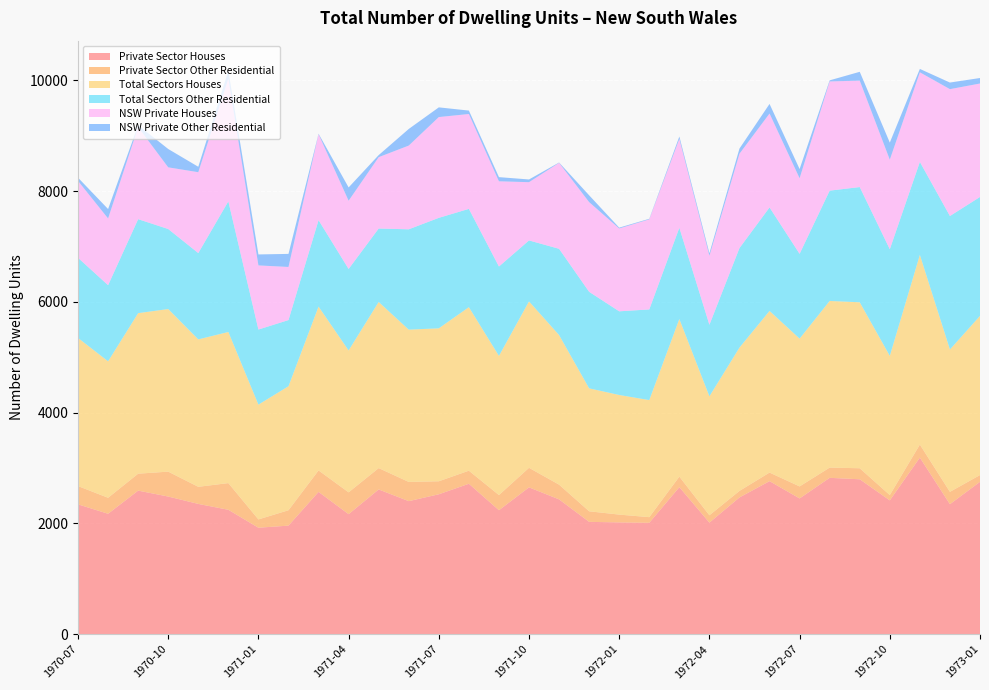

Reading right to left, what are all the values shown in this chart?

Private Sector Houses: 2752	2348	3189	2417	2798	2824	2452	2764	2470	2015	2656	2012	2019	2029	2435	2652	2239	2717	2527	2403	2614	2168	2570	1961	1923	2247	2353	2486	2593	2175	2345
Private Sector Other Residential: 122	223	236	96	199	185	217	155	118	133	190	102	141	191	266	353	274	236	235	347	386	394	388	278	150	482	309	450	306	289	330
Total Sectors Houses: 2874	2571	3425	2513	2997	3009	2669	2919	2588	2148	2846	2114	2160	2220	2701	3005	2513	2953	2762	2750	3000	2562	2958	2239	2073	2729	2662	2936	2899	2464	2675
Total Sectors Other Residential: 2148	2410	1679	1926	2081	1992	1531	1869	1797	1292	1648	1637	1511	1743	1558	1101	1614	1775	1995	1812	1326	1472	1561	1195	1356	2359	1559	1445	1697	1375	1447
NSW Private Houses: 2049	2291	1618	1617	1922	1972	1365	1696	1704	1247	1605	1627	1496	1620	1552	1052	1539	1713	1820	1512	1289	1232	1553	959	1158	2214	1460	1114	1662	1205	1389
NSW Private Other Residential: 99	119	61	309	159	20	166	173	93	45	43	10	15	123	6	49	75	62	175	300	37	240	8	236	198	145	98	331	35	170	58